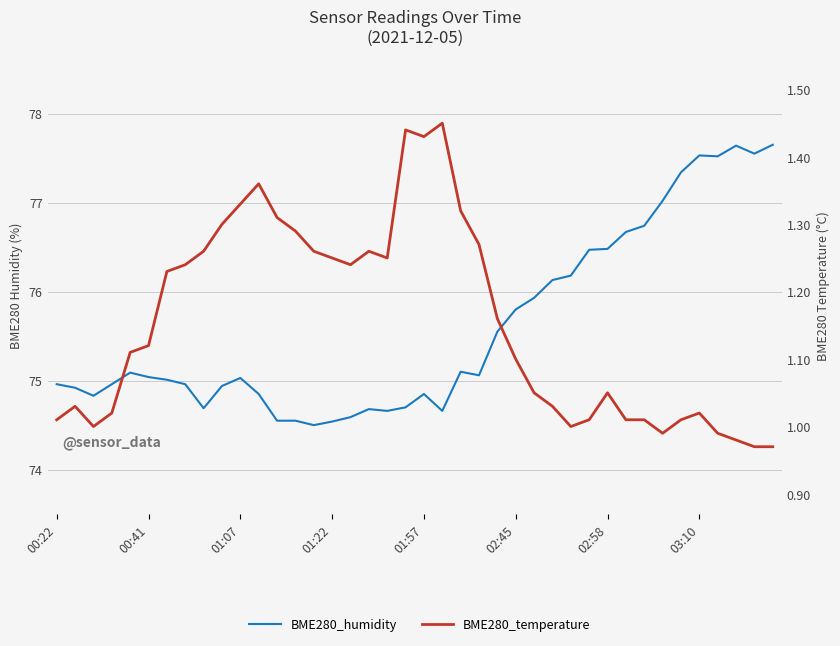

Between 17 and 15, which is larger?

17